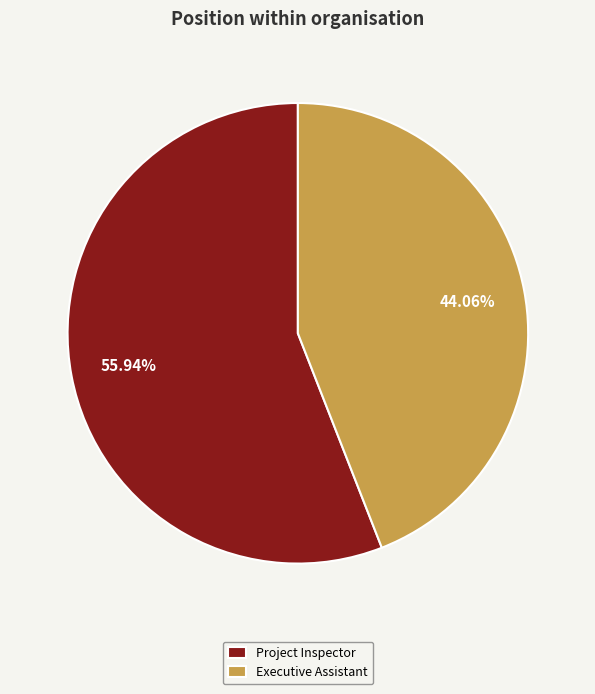

What percentage do Executive Assistant and Project Inspector together represent?

100.0%